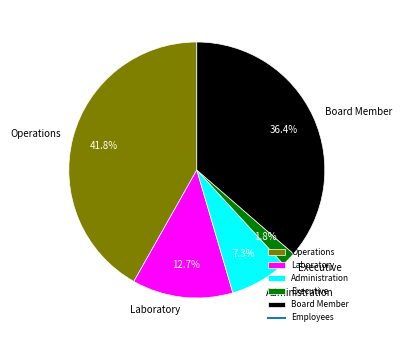

How many segments does this pie chart have?

5